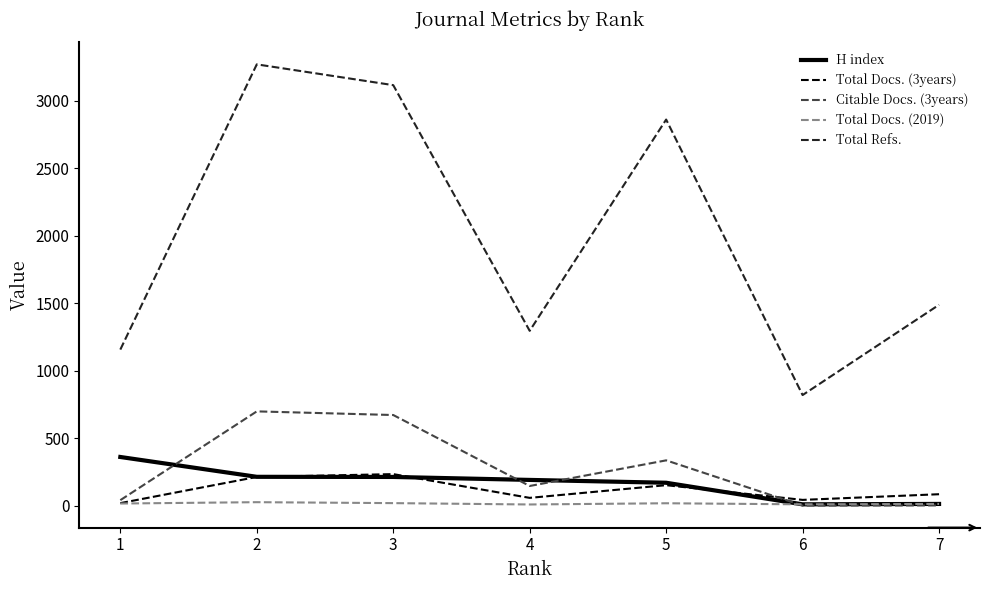

What is the difference between the Total Docs. (2019) values at 5 and 6?

8